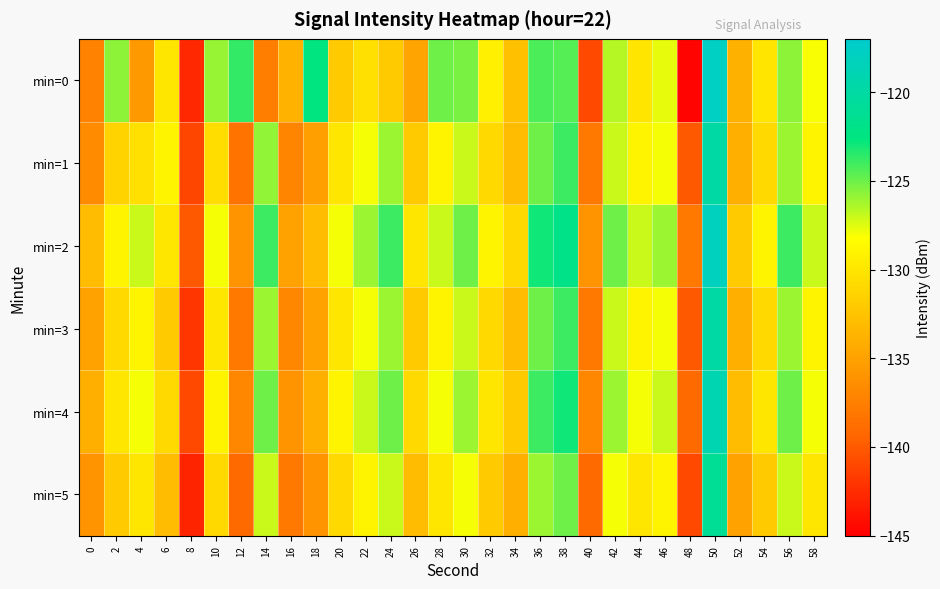

Reading left to right, list all the values displayed in this chart.

min=0: 0=-137.3	2=-125.7	4=-135.6	6=-130.0	8=-142.7	10=-125.9	12=-123.7	14=-137.7	16=-133.7	18=-122.6	20=-131.9	22=-130.4	24=-132.0	26=-134.8	28=-125.0	30=-125.3	32=-129.3	34=-132.9	36=-124.3	38=-124.5	40=-141.0	42=-126.6	44=-130.1	46=-127.6	48=-144.7	50=-117.7	52=-133.8	54=-130.1	56=-125.7	58=-128.1
min=1: 0=-136.6	2=-131.3	4=-130.4	6=-129.0	8=-141.1	10=-130.7	12=-138.4	14=-125.8	16=-137.1	18=-135.1	20=-130.0	22=-128.0	24=-126.0	26=-132.0	28=-129.0	30=-127.0	32=-131.0	34=-133.0	36=-125.0	38=-124.0	40=-138.0	42=-127.0	44=-129.0	46=-128.0	48=-140.0	50=-120.0	52=-134.0	54=-131.0	56=-126.0	58=-129.0
min=2: 0=-133.0	2=-129.0	4=-127.0	6=-130.0	8=-140.0	10=-128.0	12=-136.0	14=-124.0	16=-135.0	18=-133.0	20=-128.0	22=-126.0	24=-124.0	26=-130.0	28=-127.0	30=-125.0	32=-129.0	34=-131.0	36=-123.0	38=-122.0	40=-136.0	42=-125.0	44=-127.0	46=-126.0	48=-138.0	50=-118.0	52=-132.0	54=-129.0	56=-124.0	58=-127.0
min=3: 0=-135.0	2=-131.0	4=-129.0	6=-132.0	8=-142.0	10=-130.0	12=-138.0	14=-126.0	16=-137.0	18=-135.0	20=-130.0	22=-128.0	24=-126.0	26=-132.0	28=-129.0	30=-127.0	32=-131.0	34=-133.0	36=-125.0	38=-124.0	40=-138.0	42=-127.0	44=-129.0	46=-128.0	48=-140.0	50=-120.0	52=-134.0	54=-131.0	56=-126.0	58=-129.0
min=4: 0=-134.0	2=-130.0	4=-128.0	6=-131.0	8=-141.0	10=-129.0	12=-137.0	14=-125.0	16=-136.0	18=-134.0	20=-129.0	22=-127.0	24=-125.0	26=-131.0	28=-128.0	30=-126.0	32=-130.0	34=-132.0	36=-124.0	38=-123.0	40=-137.0	42=-126.0	44=-128.0	46=-127.0	48=-139.0	50=-119.0	52=-133.0	54=-130.0	56=-125.0	58=-128.0
min=5: 0=-136.0	2=-132.0	4=-130.0	6=-133.0	8=-143.0	10=-131.0	12=-139.0	14=-127.0	16=-138.0	18=-136.0	20=-131.0	22=-129.0	24=-127.0	26=-133.0	28=-130.0	30=-128.0	32=-132.0	34=-134.0	36=-126.0	38=-125.0	40=-139.0	42=-128.0	44=-130.0	46=-129.0	48=-141.0	50=-121.0	52=-135.0	54=-132.0	56=-127.0	58=-130.0